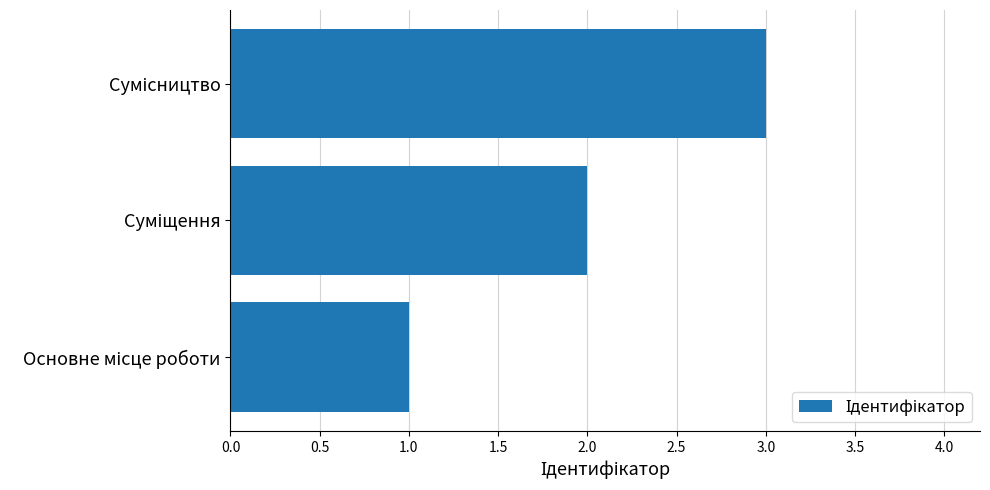

What is the maximum value shown in the chart?

3